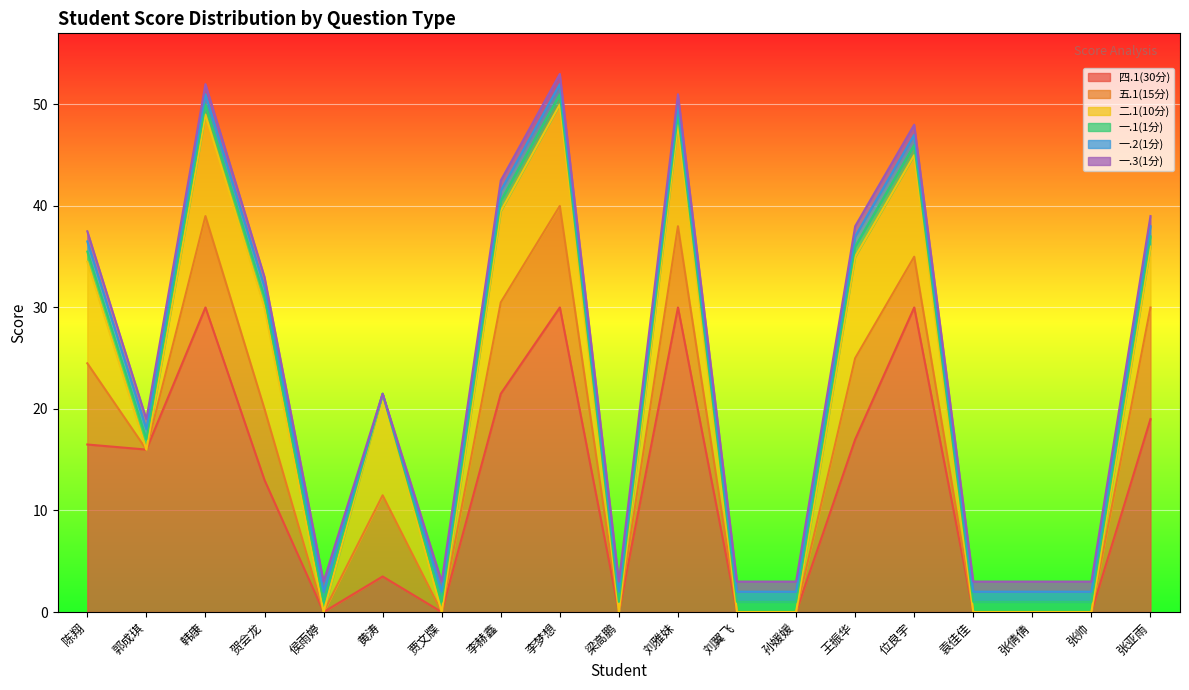

How many interior local peaks does the 二.1(10分) series have?

3